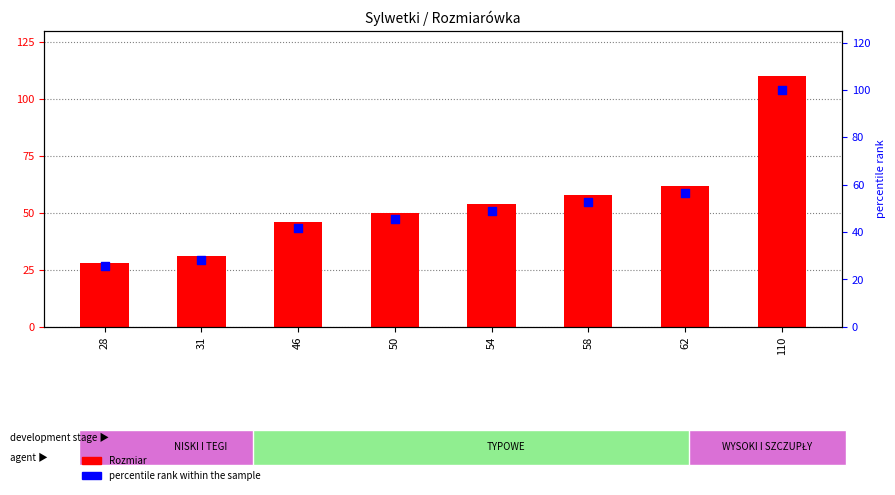

At how many categories does at least one series exceed 27?

8